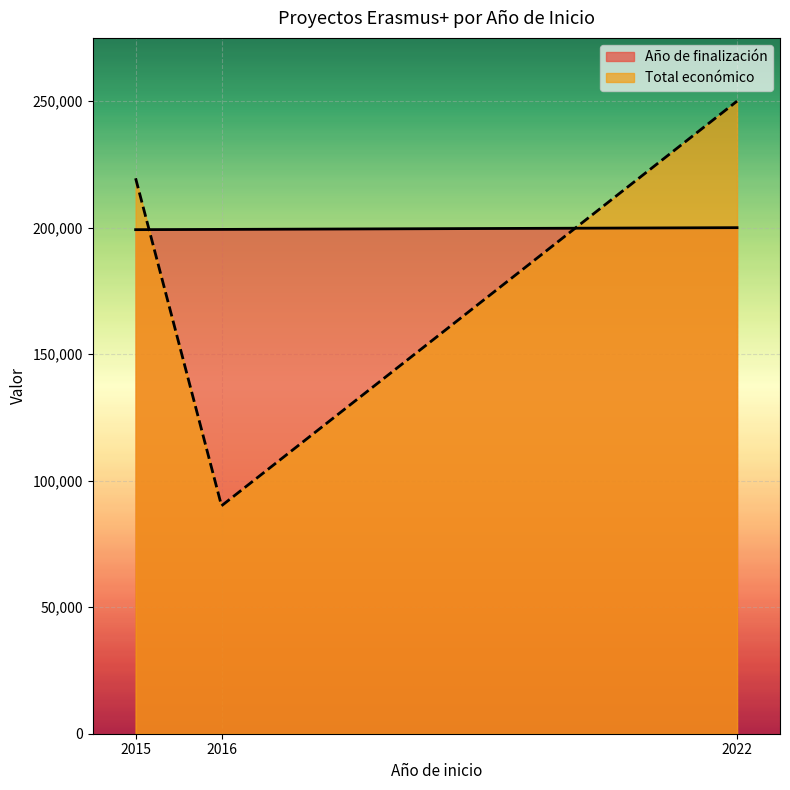

Reading left to right, what are all the values shown in this chart?

Año de finalización: 2015=199209.9	2016=199308.6	2022=200000.0
Total económico: 2015=219515.0	2016=90081.0	2022=250000.0